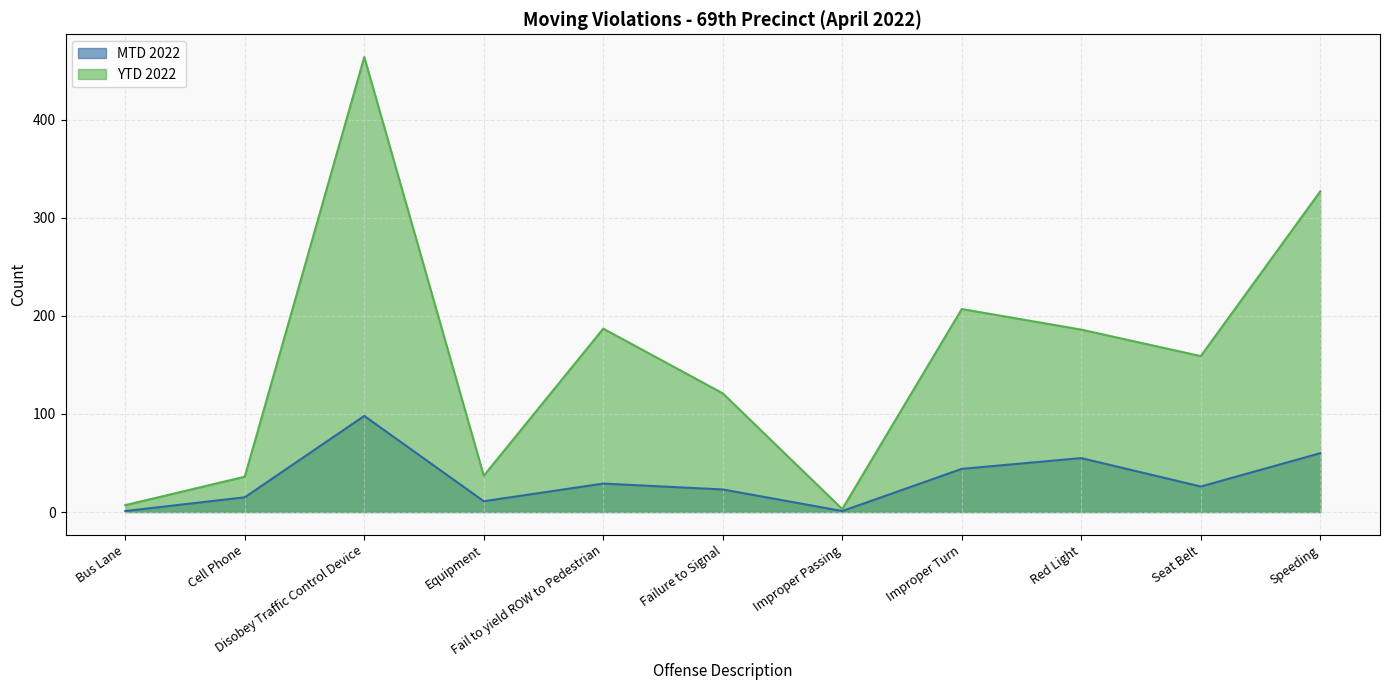

What is the sum of the MTD 2022 values at Speeding and Fail to yield ROW to Pedestrian?

89